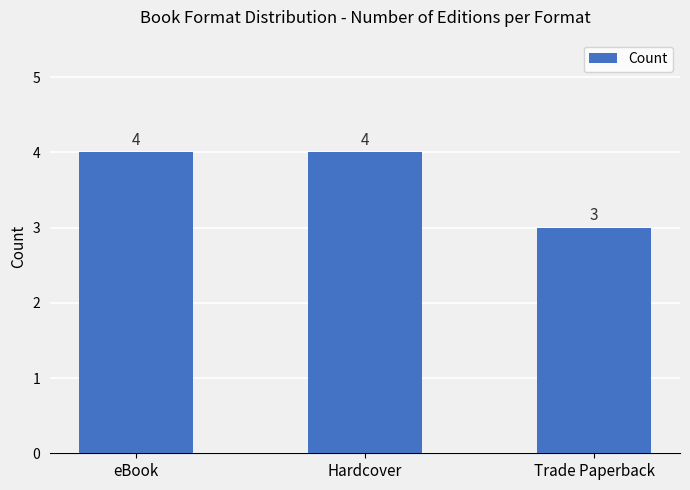

Count the values in the range 3 to 4.

3